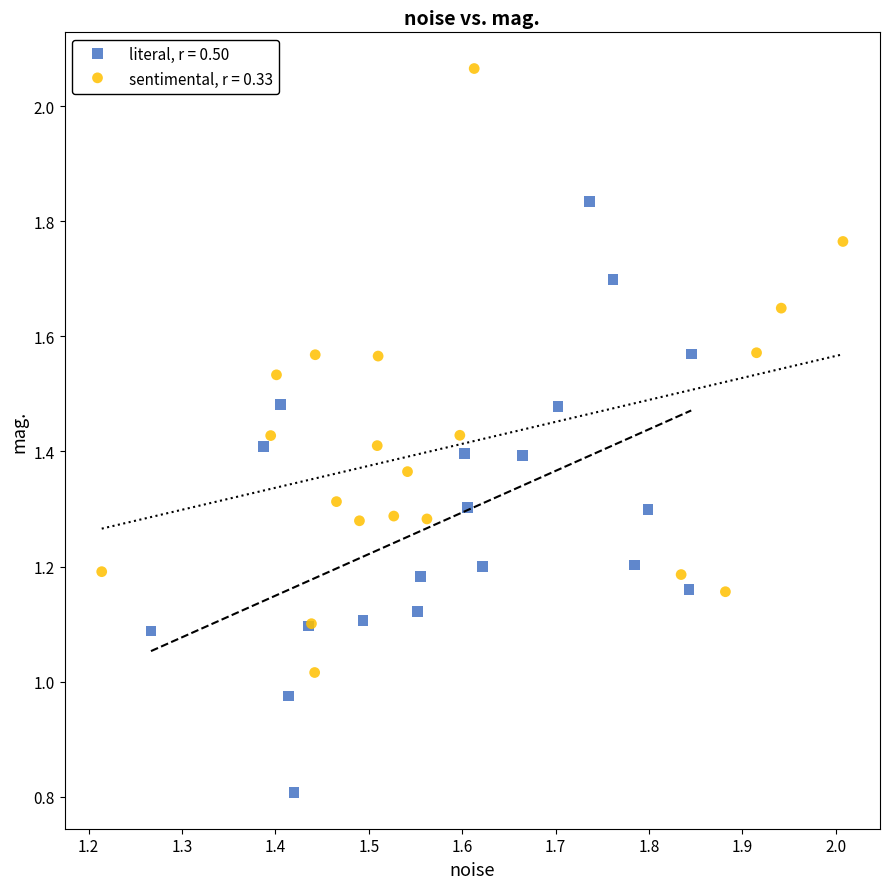

Which series contains the highest Y value?

sentimental, r = 0.33